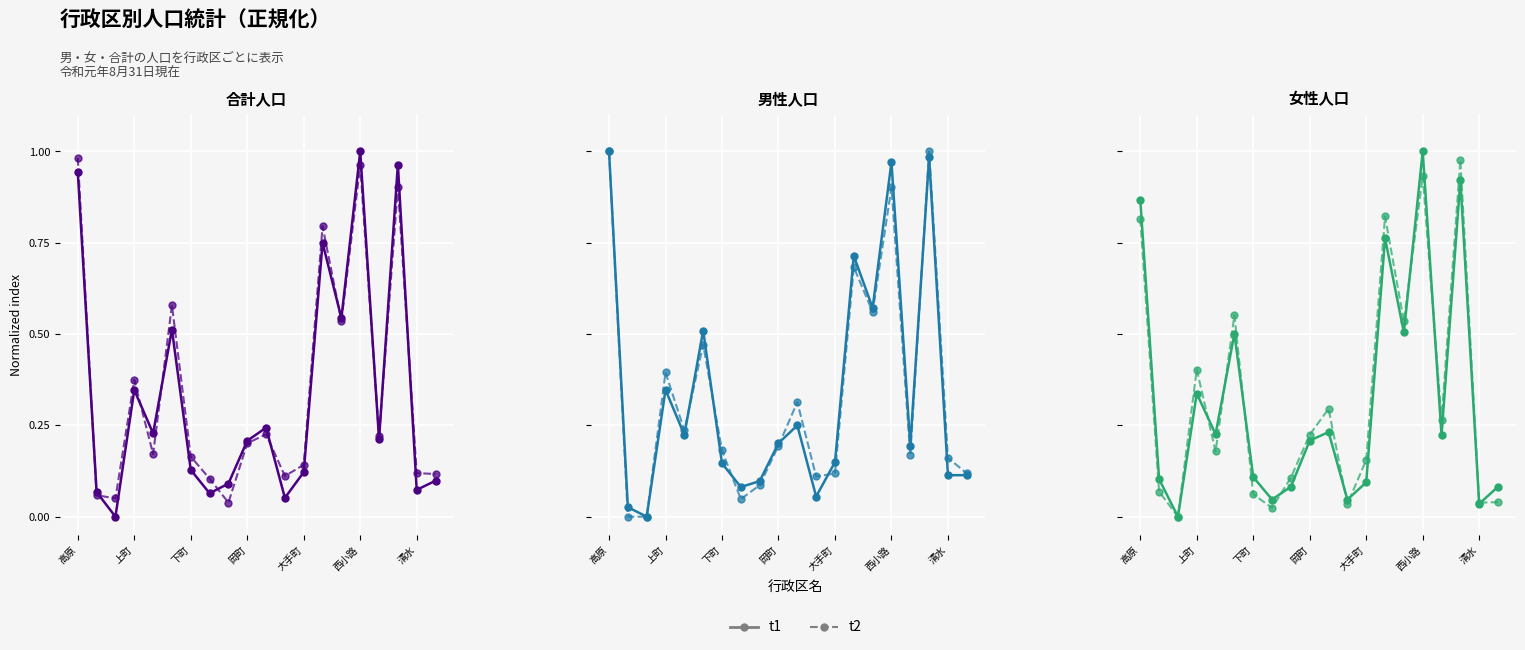

What position from the right is 16?

4